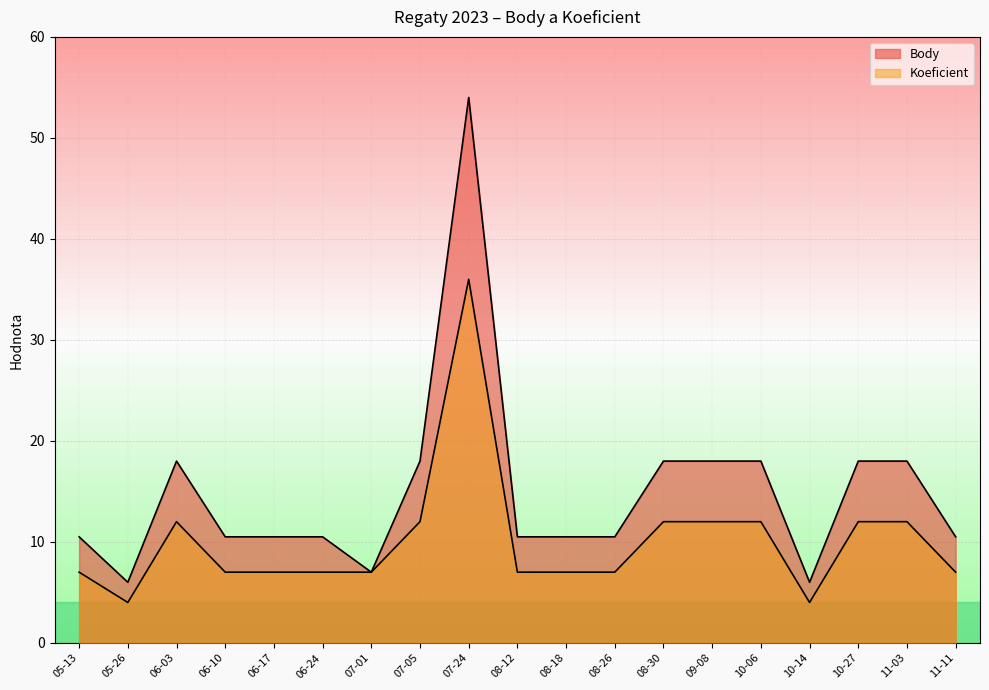

Which series has the largest total across all categories?

Body